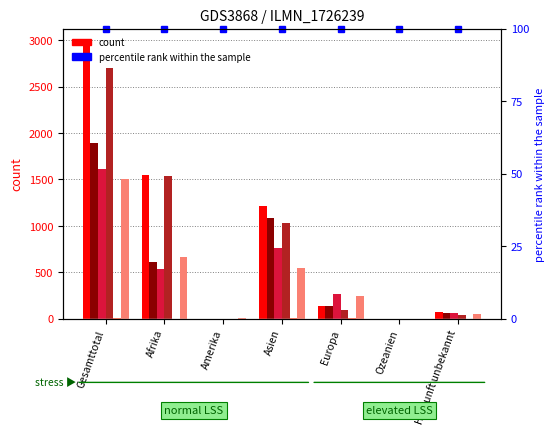

Is the value of Total Aufenthaltsregelungen at Europa greater than the value of Kantonale Regelungen at Amerika?

Yes